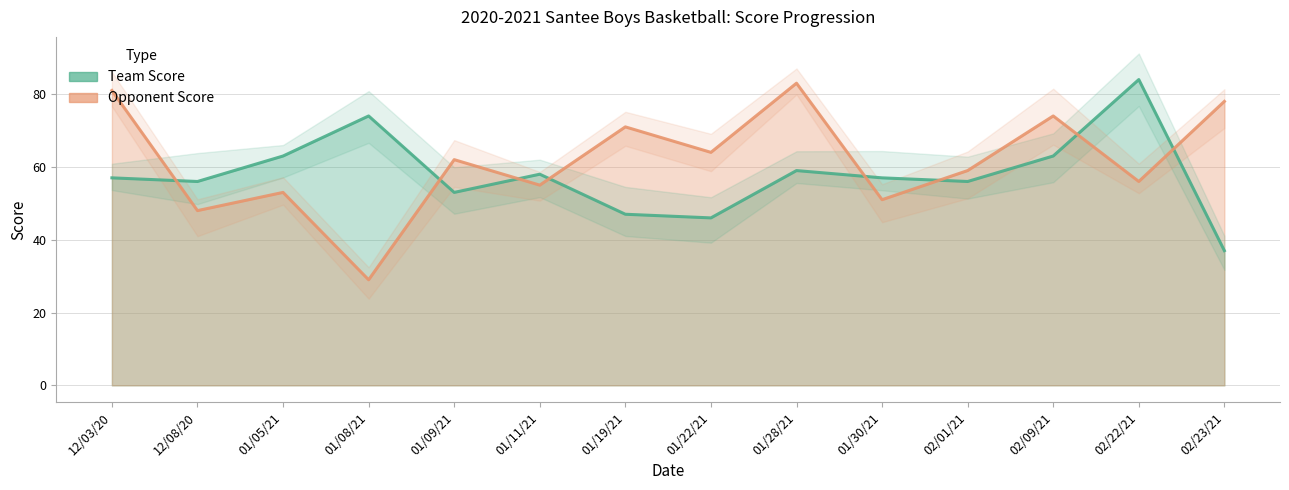

What is the label of the 7th point from the right?

01/22/21